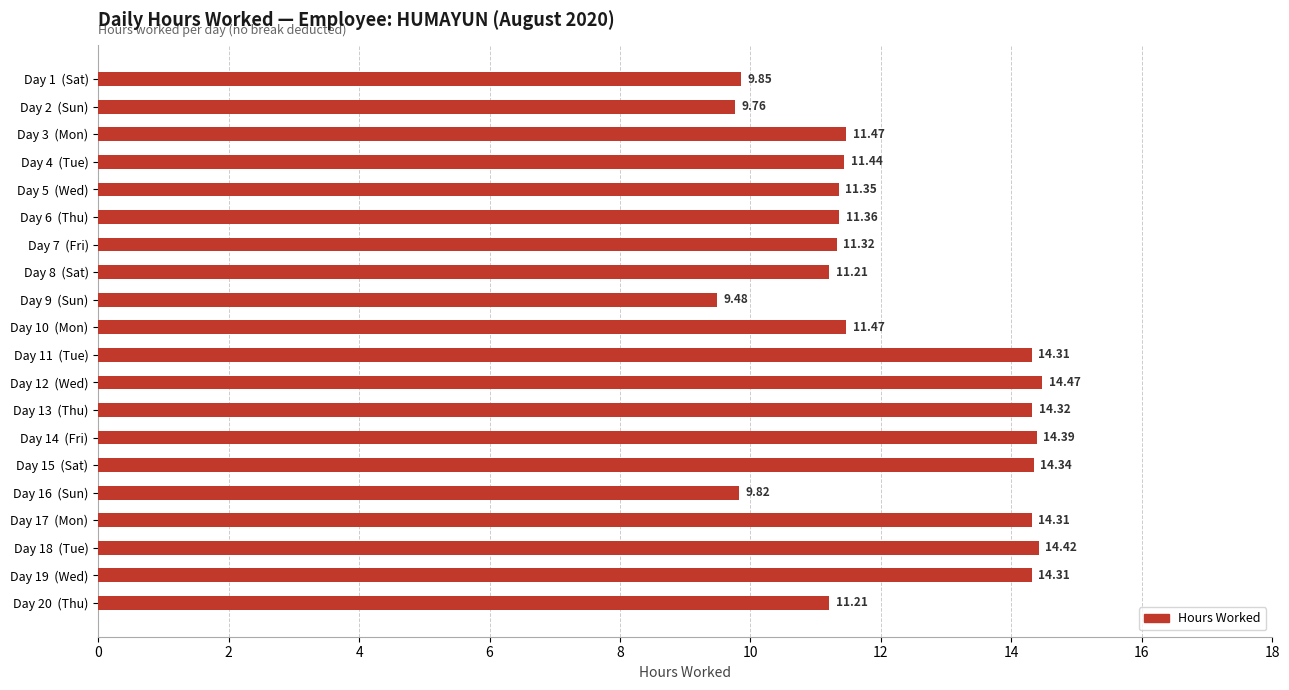

What is the difference between the maximum and minimum values?

5.0